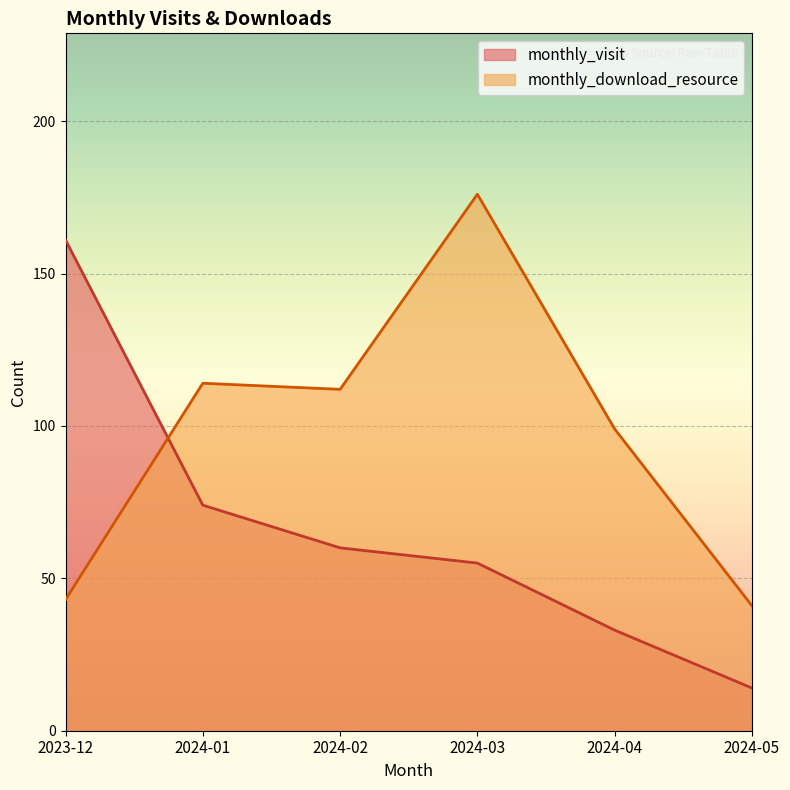

How many categories are shown in the chart?

6